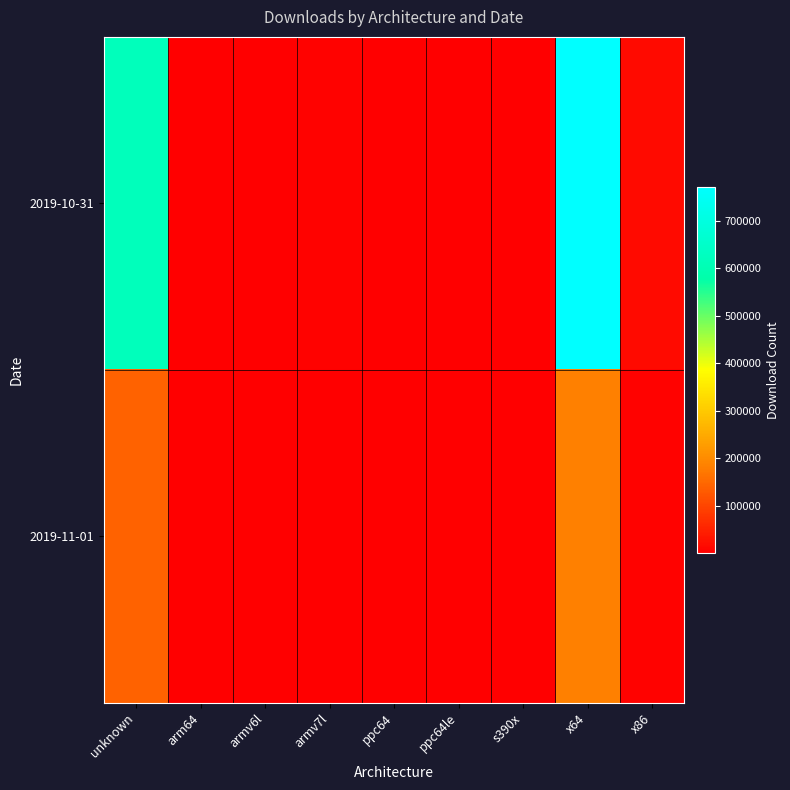

Rank the series by their average value, from highest to lowest.

2019-10-31, 2019-11-01